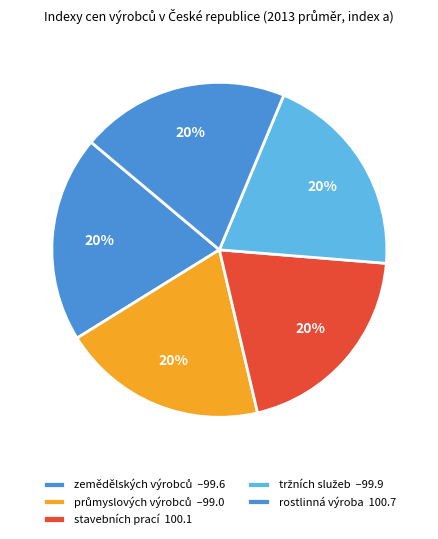

True or false: zemědělských výrobců accounts for 20% of the total.

True